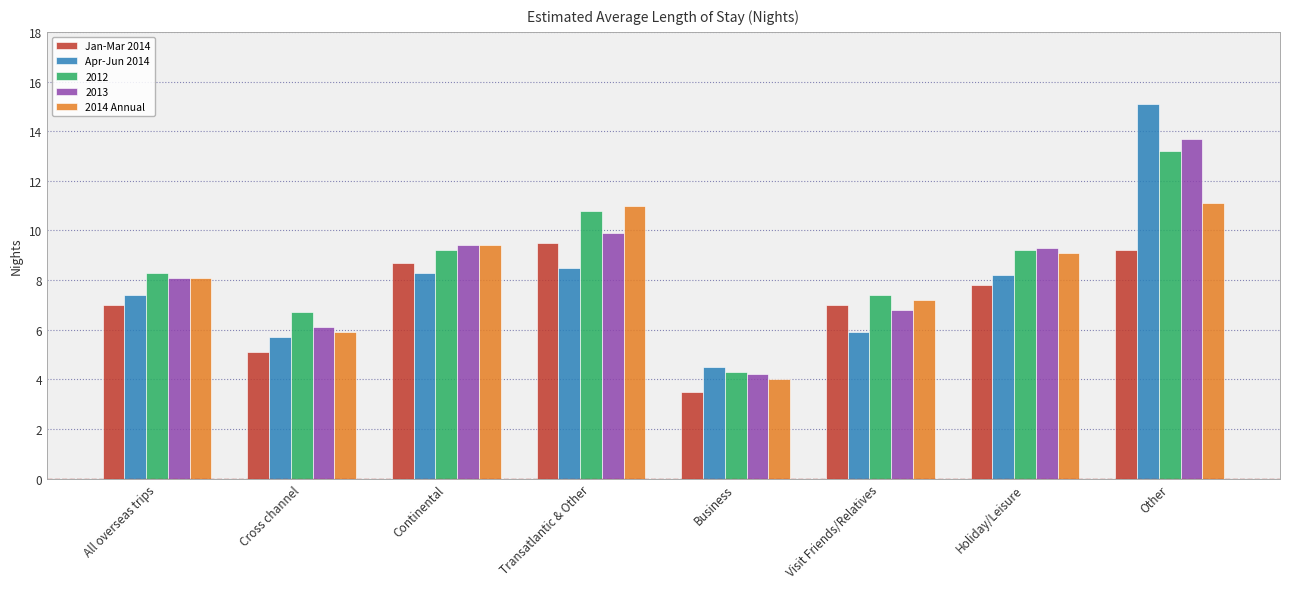

Count the number of data series in this chart.

5